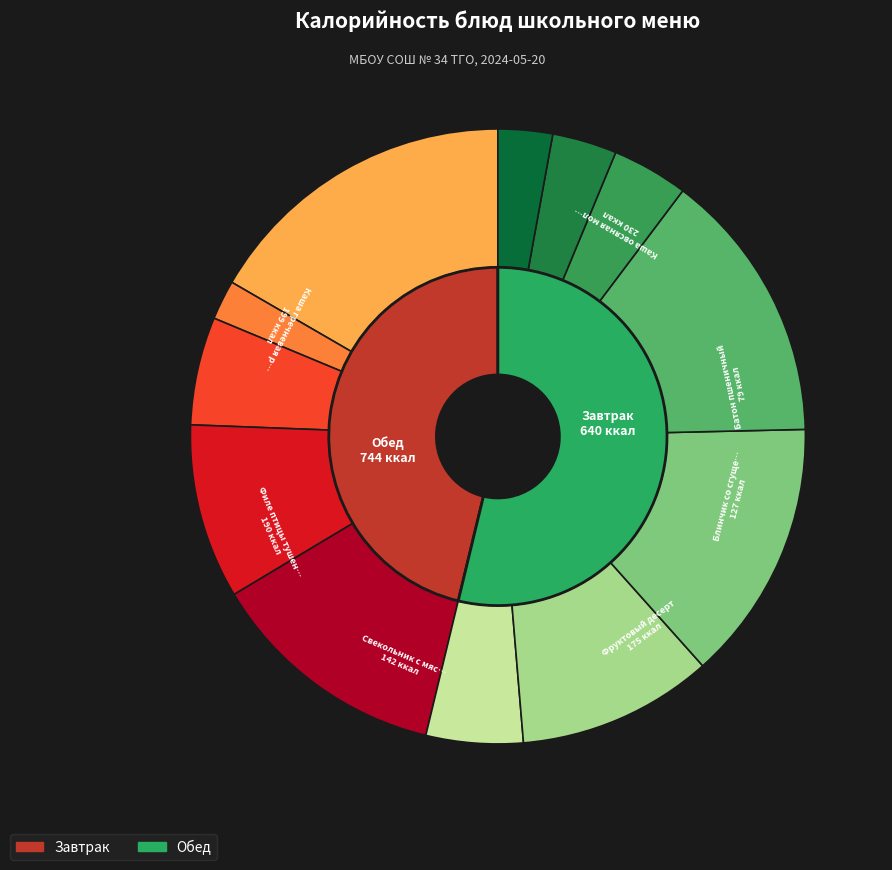

Is Хлеб ржаной the majority of the pie?

No